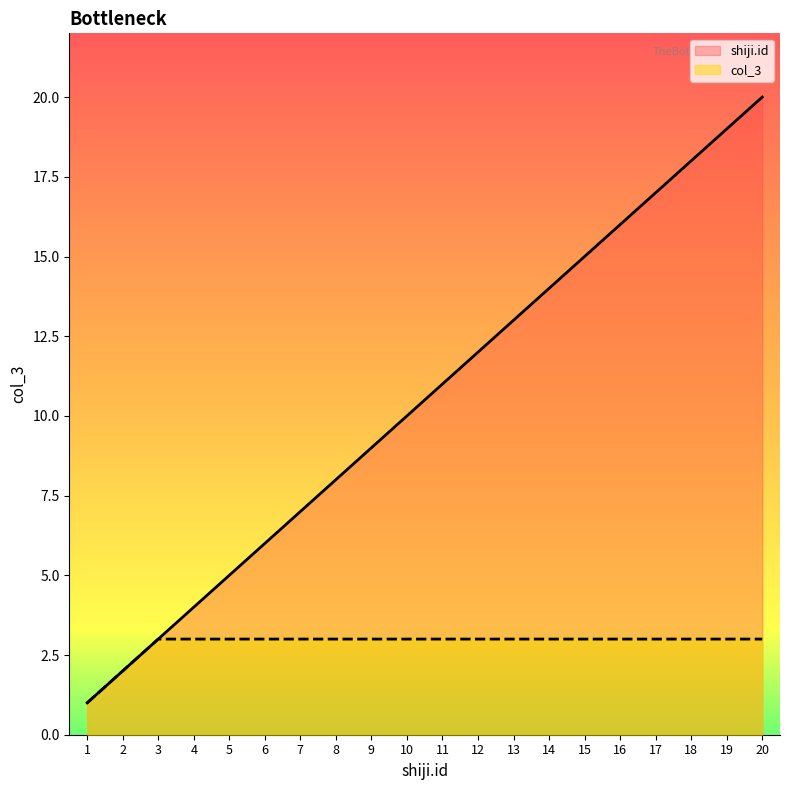

What is the sum of all shiji.id values?

210